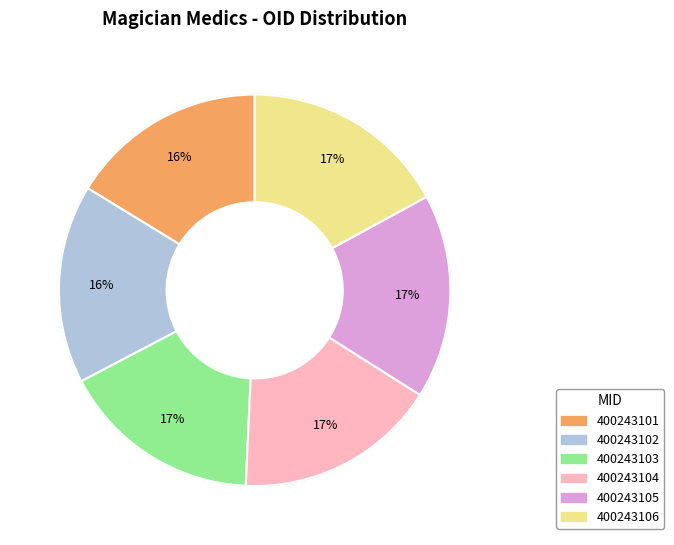

Count the number of slices in the pie.

6